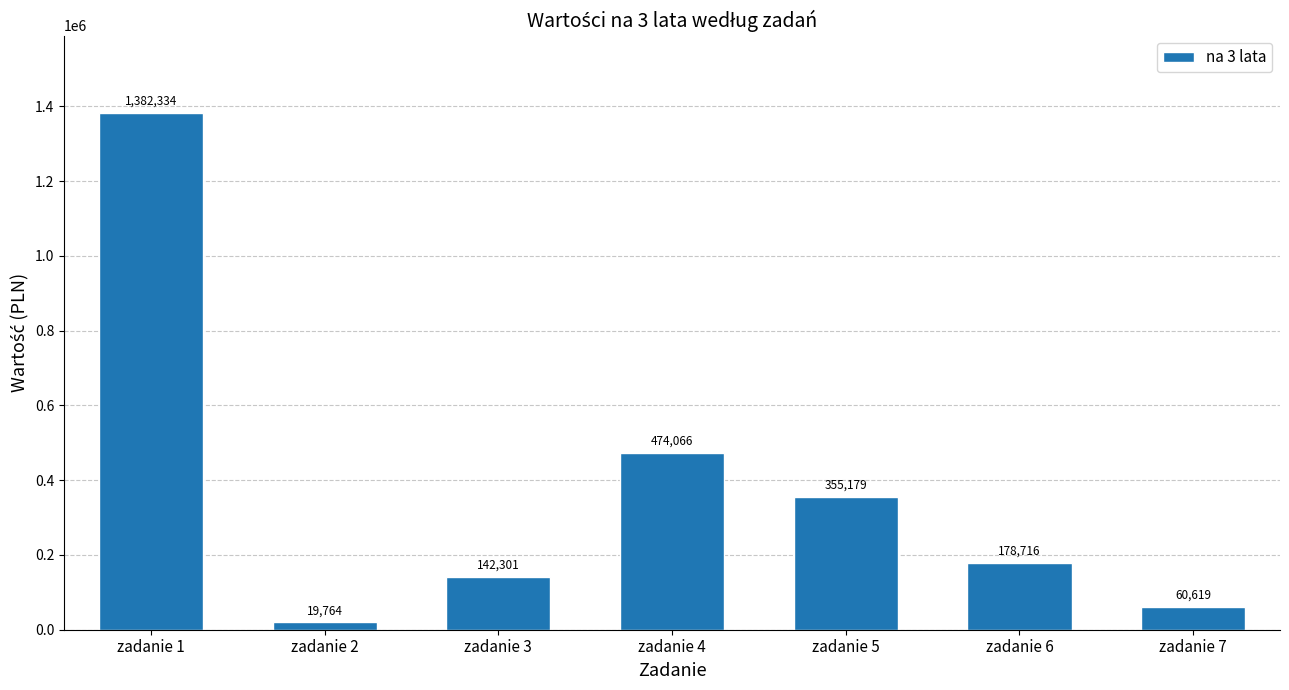

What is the change in value from zadanie 1 to zadanie 5?

-1027154.5